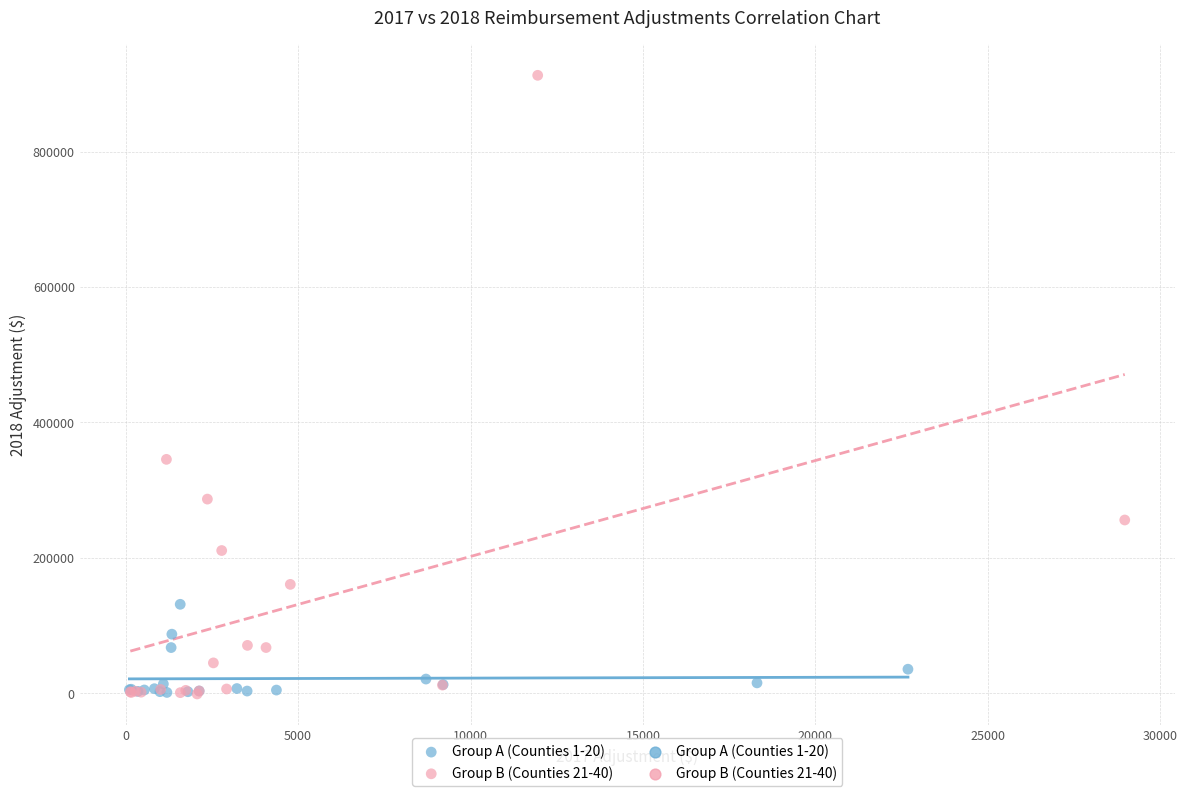

Which series contains the highest Y value?

Group B (Counties 21-40)